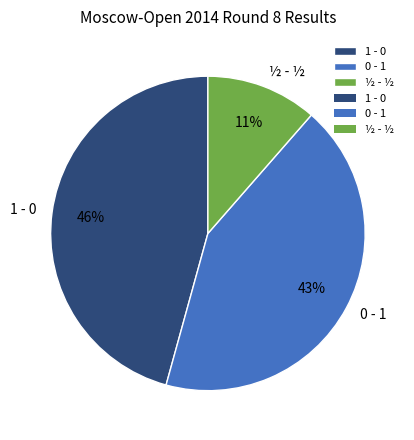

The 0 - 1 slice represents 43% of the pie. True or false?

True